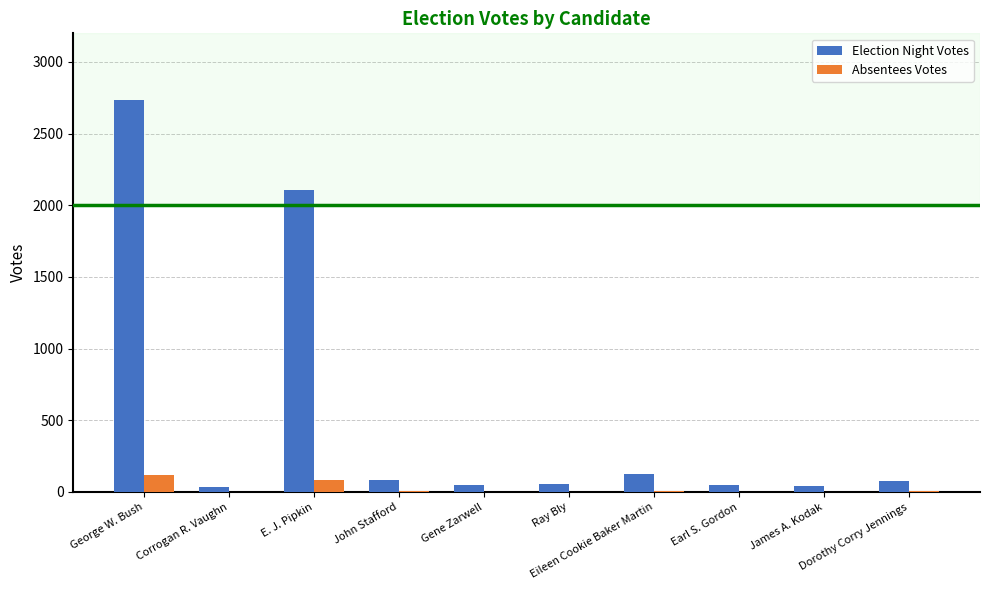

What is the greatest value displayed?

2732